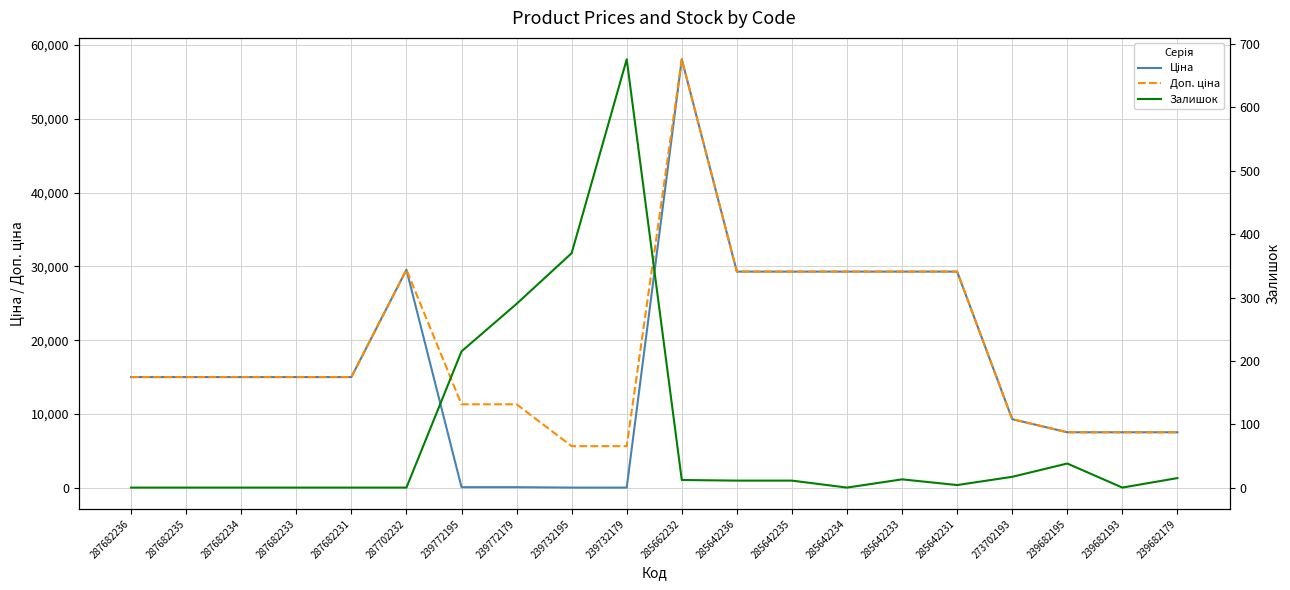

How many data points does each series have?

20